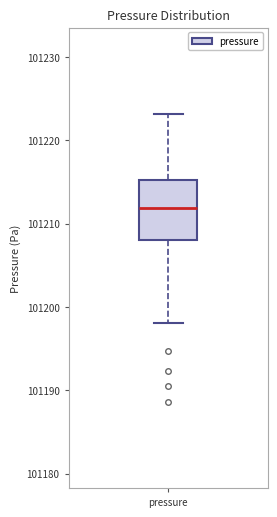

Where does the median line of the box for pressure sit on the y-axis? The values are not printed on the chart, so give them approximately, as read against the axis.

101212